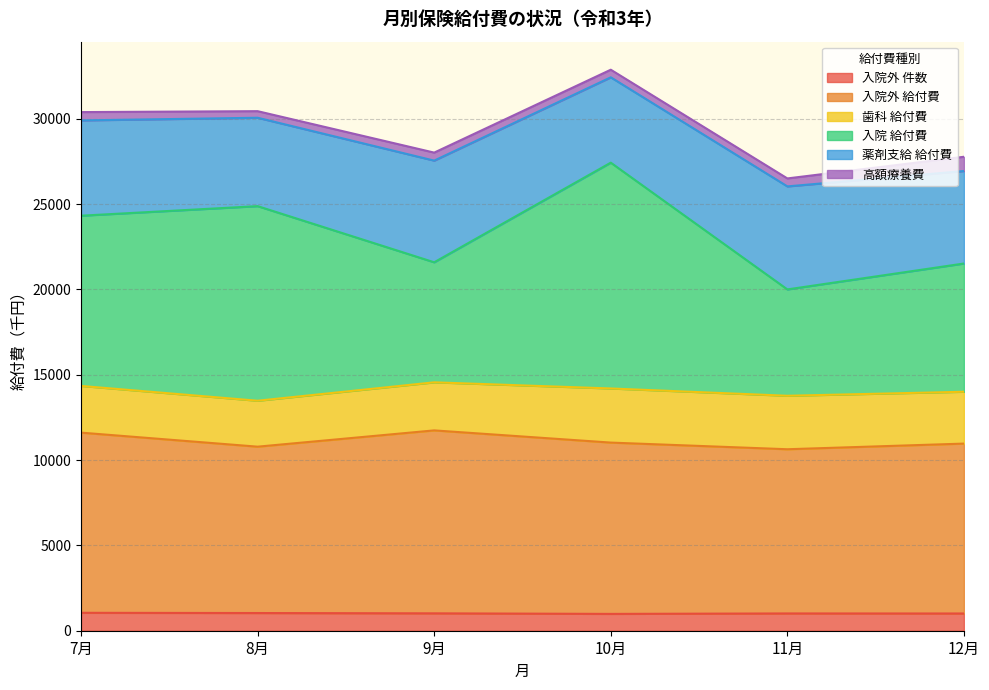

What is the highest value of the 入院外 件数 series?

1050.0